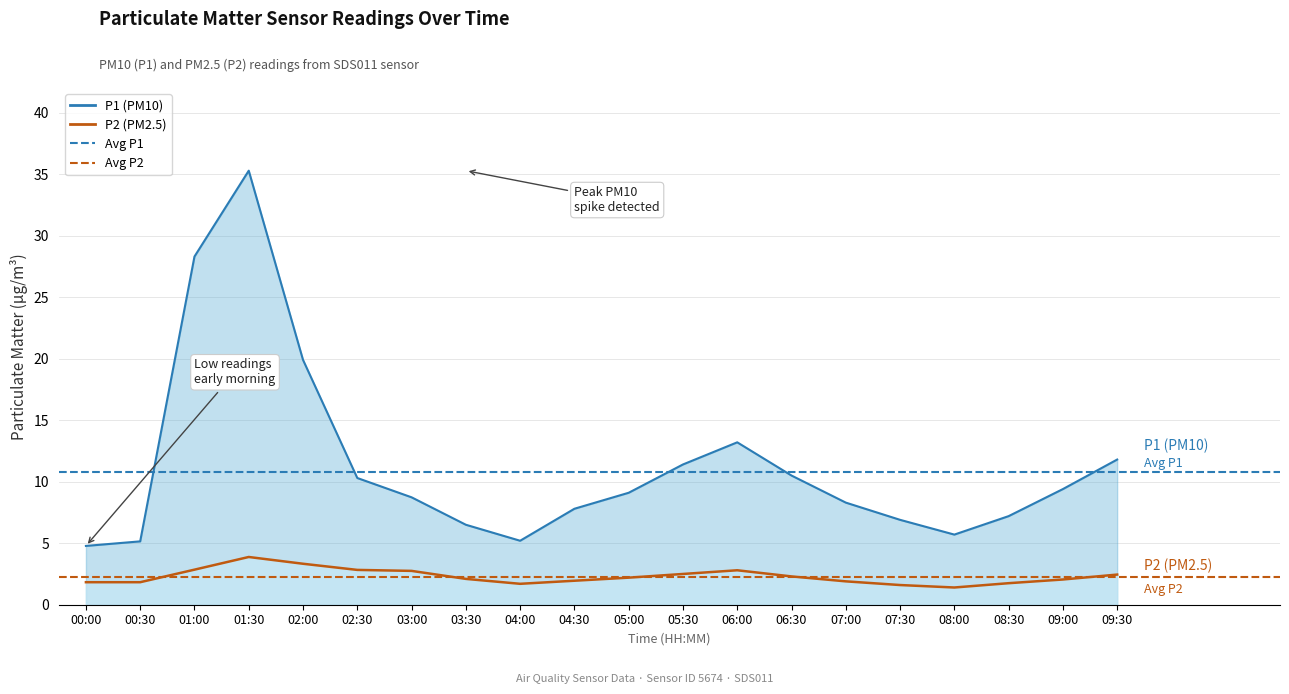

What is the total value across all series at 07:30?

8.5